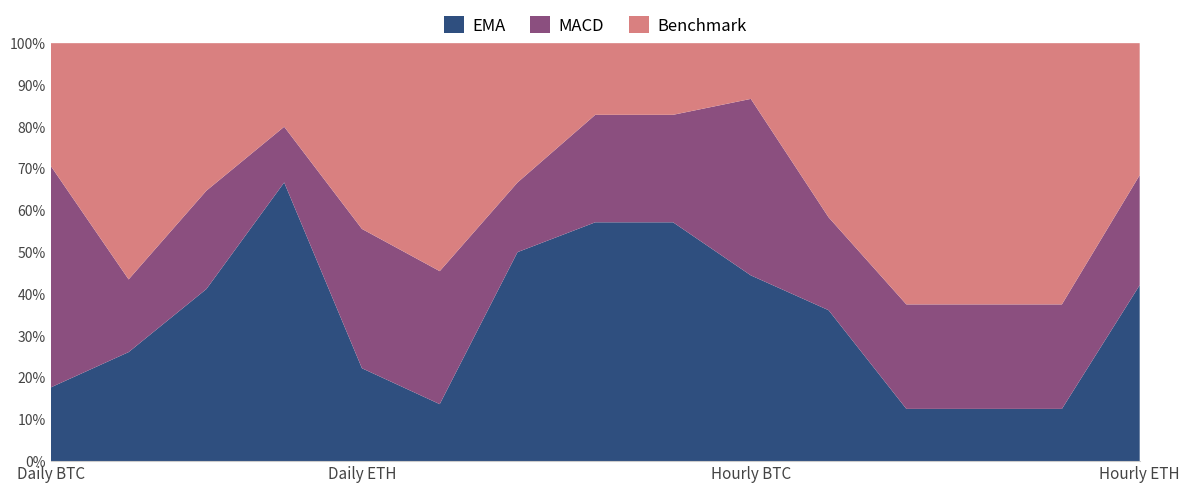

Reading left to right, what are all the values shown in this chart?

EMA: C1-1=3	C1-2=6	C1-3=7	C1-4=10	C1-5=2	C1-6=3	C1-7=3	C1-8=20	C1-9=20	C1-10=20	C1-11=13	C1-12=1	C1-13=1	C1-14=1	C1-15=8
MACD: C1-1=9	C1-2=4	C1-3=4	C1-4=2	C1-5=3	C1-6=7	C1-7=1	C1-8=9	C1-9=9	C1-10=19	C1-11=8	C1-12=2	C1-13=2	C1-14=2	C1-15=5
Benchmark: C1-1=5	C1-2=13	C1-3=6	C1-4=3	C1-5=4	C1-6=12	C1-7=2	C1-8=6	C1-9=6	C1-10=6	C1-11=15	C1-12=5	C1-13=5	C1-14=5	C1-15=6